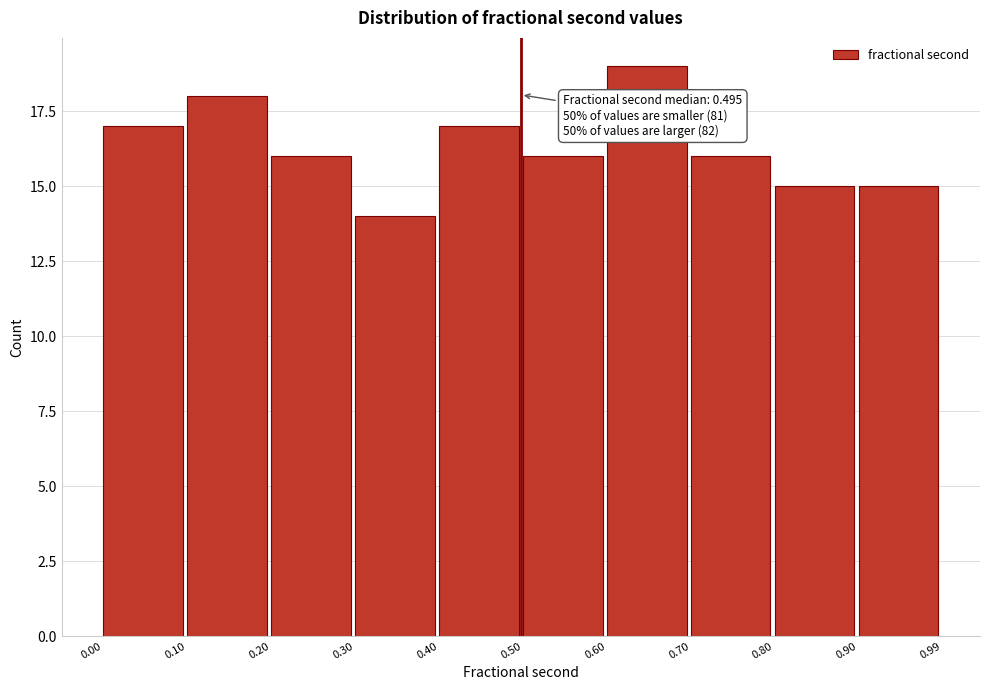

Over which range of the x-axis is the bar tallest?

0.60 to 0.70